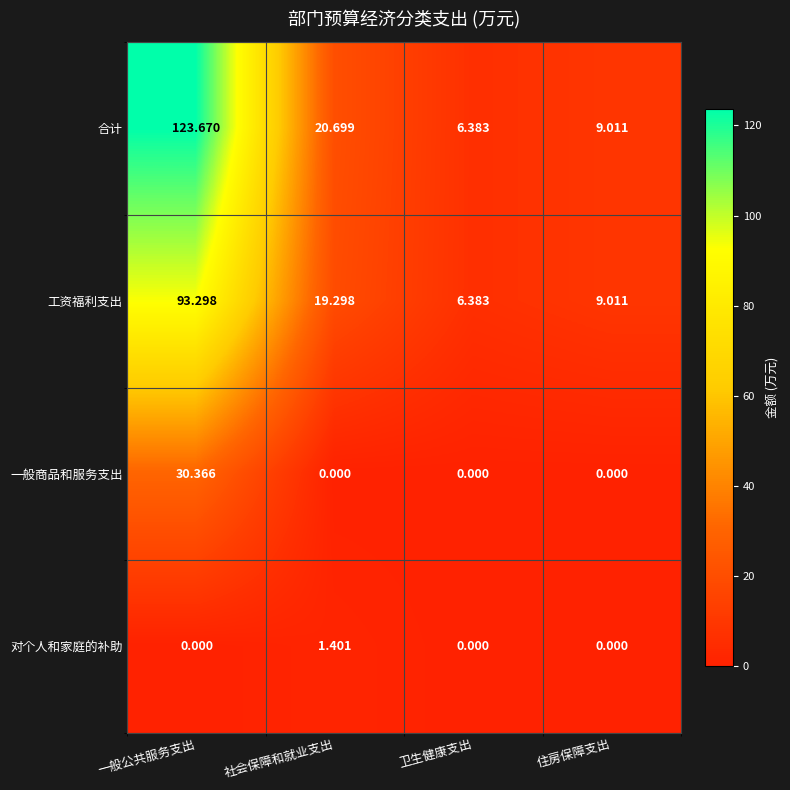

List the series in order of their overall mean, highest first.

合计, 工资福利支出, 一般商品和服务支出, 对个人和家庭的补助